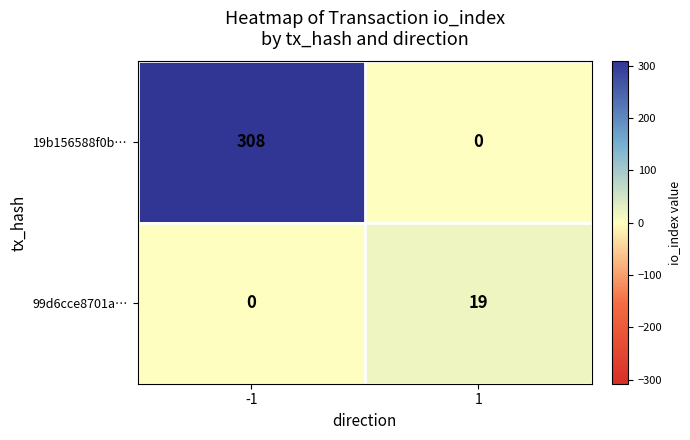

Which series has the largest total across all categories?

19b156588f0b…